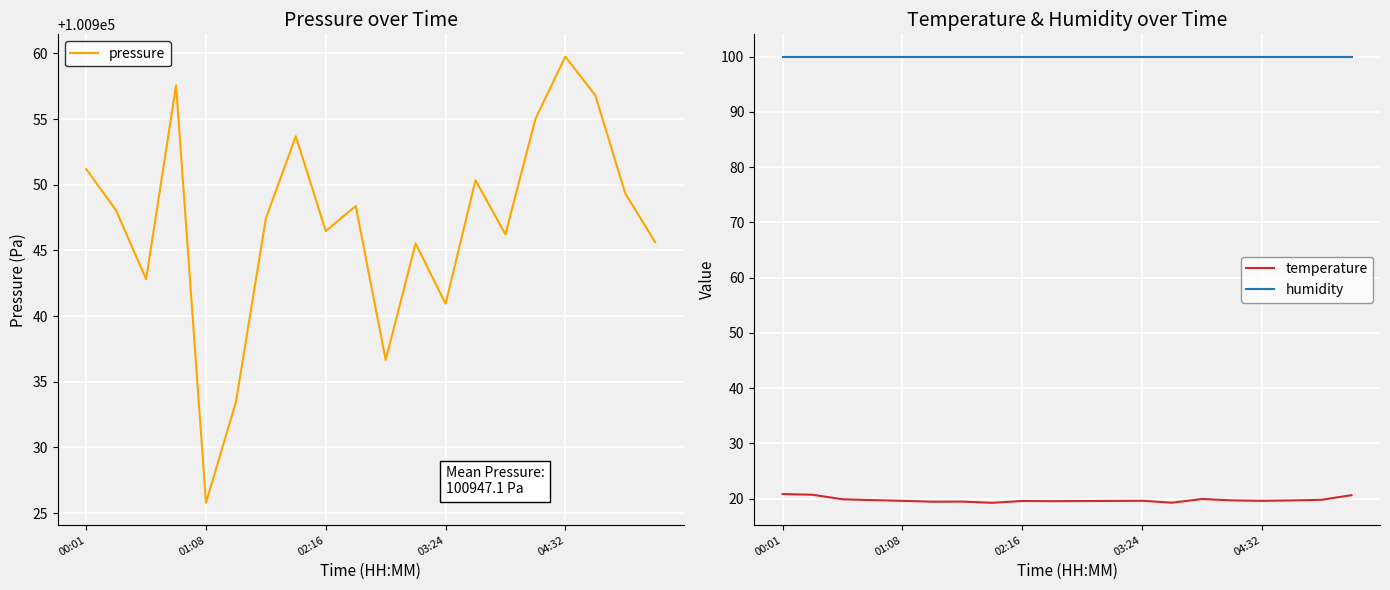

Is it true that humidity equals 100.0 at 19?

True